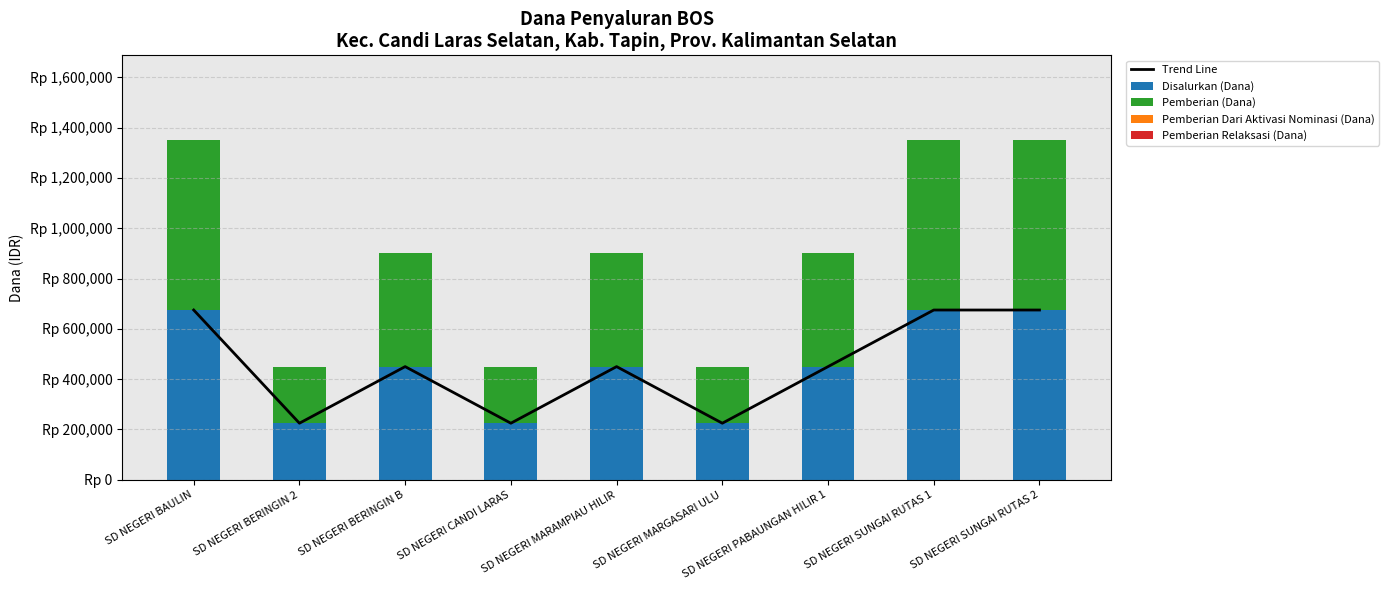

What position from the right is SD NEGERI BAULIN?

9